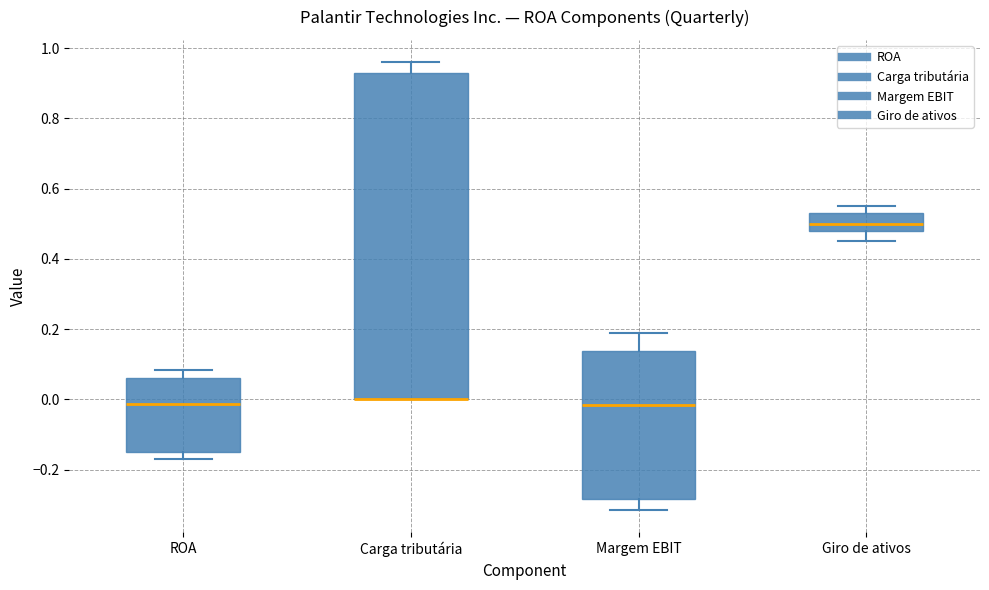

Where does the upper whisker of the box for Carga tributária end on the y-axis? The values are not printed on the chart, so give them approximately, as read against the axis.

0.96